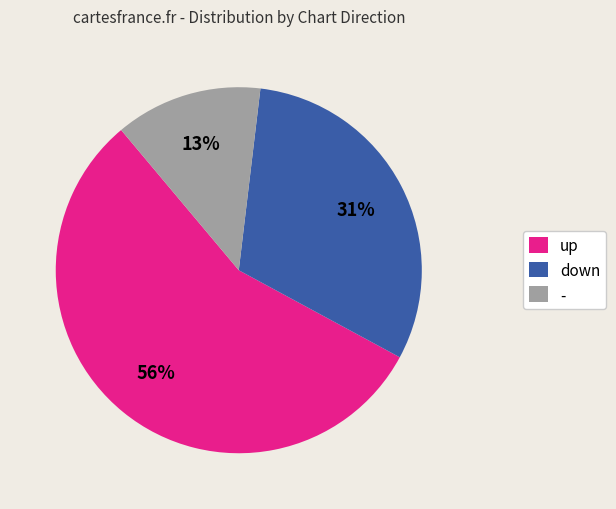

Which has a higher value, down or up?

up